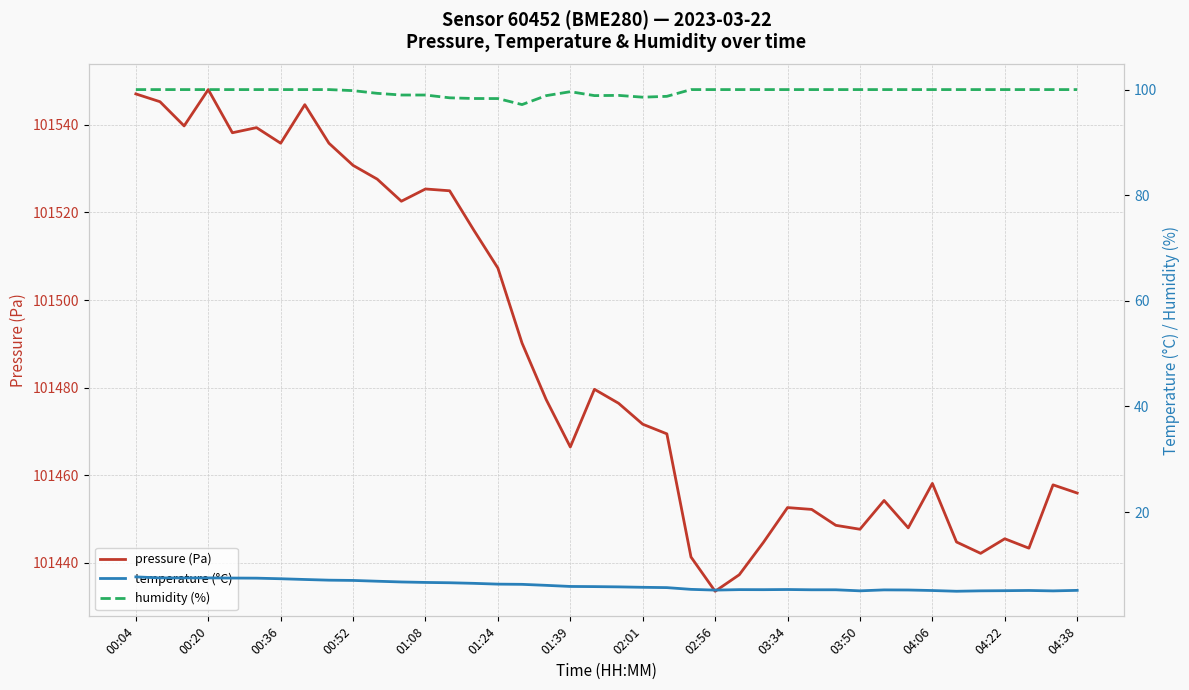

What are all the series names shown in the legend?

pressure (Pa), temperature (°C), humidity (%)